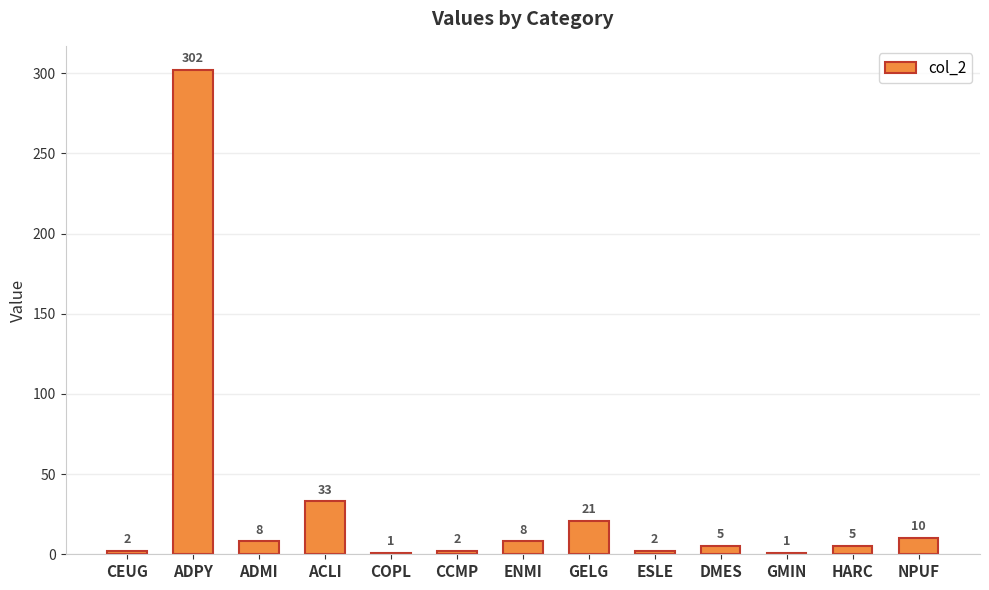

What is the minimum value shown in the chart?

1